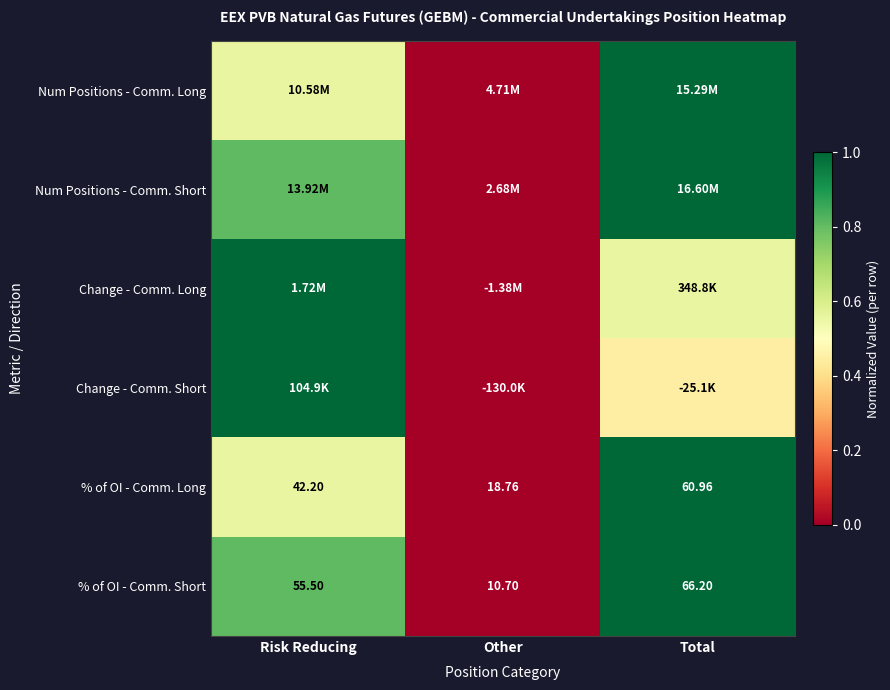

At which label does % of OI - Comm. Long reach its minimum?

Other